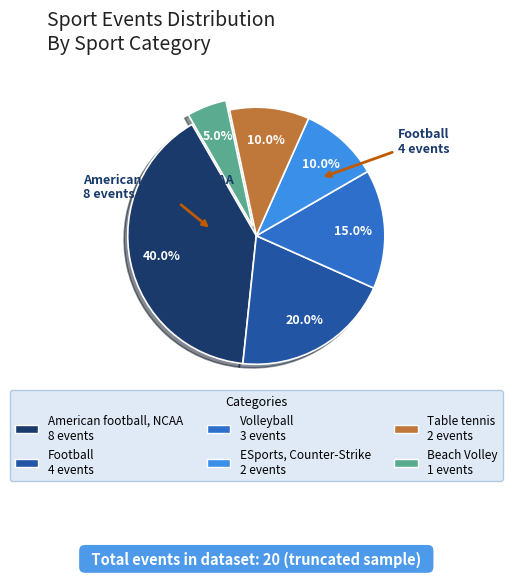

To the nearest percent, what portion does ESports, Counter-Strike represent?

10%